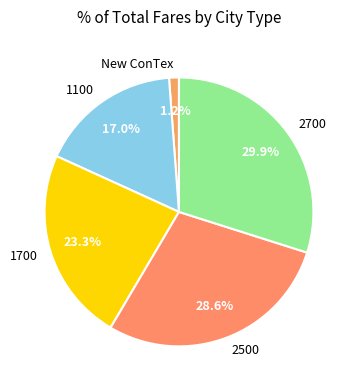

To the nearest percent, what is the combined percentage of 1100 and 1700?

40%